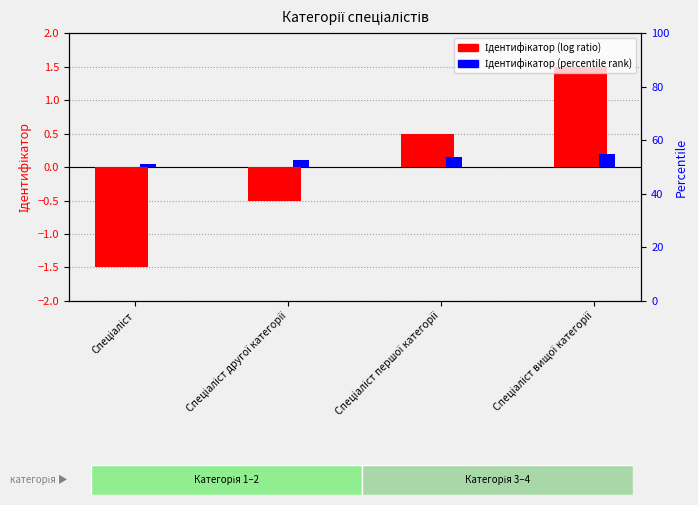

Reading right to left, transcribe all the data shown in this chart.

Ідентифікатор (log ratio): Спеціаліст вищої категорії=1.5	Спеціаліст першої категорії=0.5	Спеціаліст другої категорії=-0.5	Спеціаліст=-1.5
Ідентифікатор (percentile rank): Спеціаліст вищої категорії=0.2	Спеціаліст першої категорії=0.2	Спеціаліст другої категорії=0.1	Спеціаліст=0.1